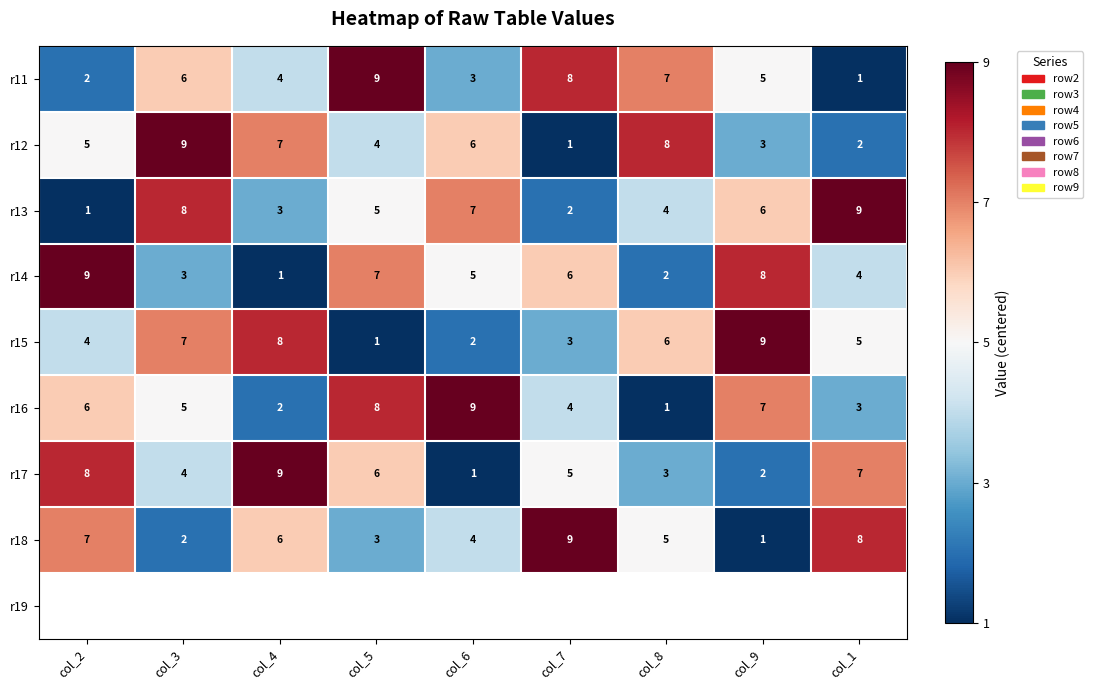

At which label does r17 first exceed 5?

col_2